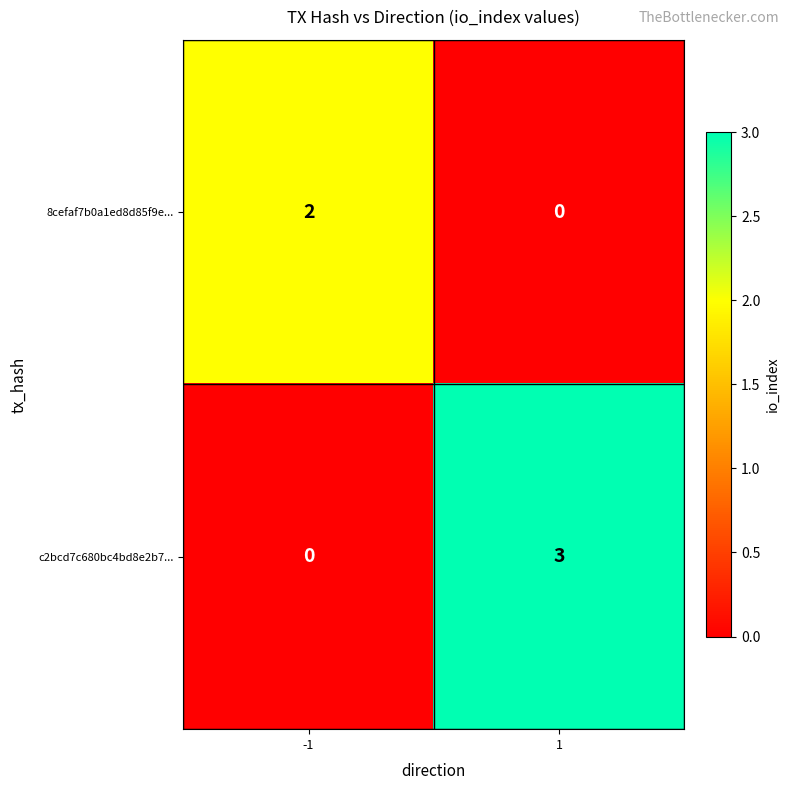

What is the spread (max minus min) of values at 1?

3